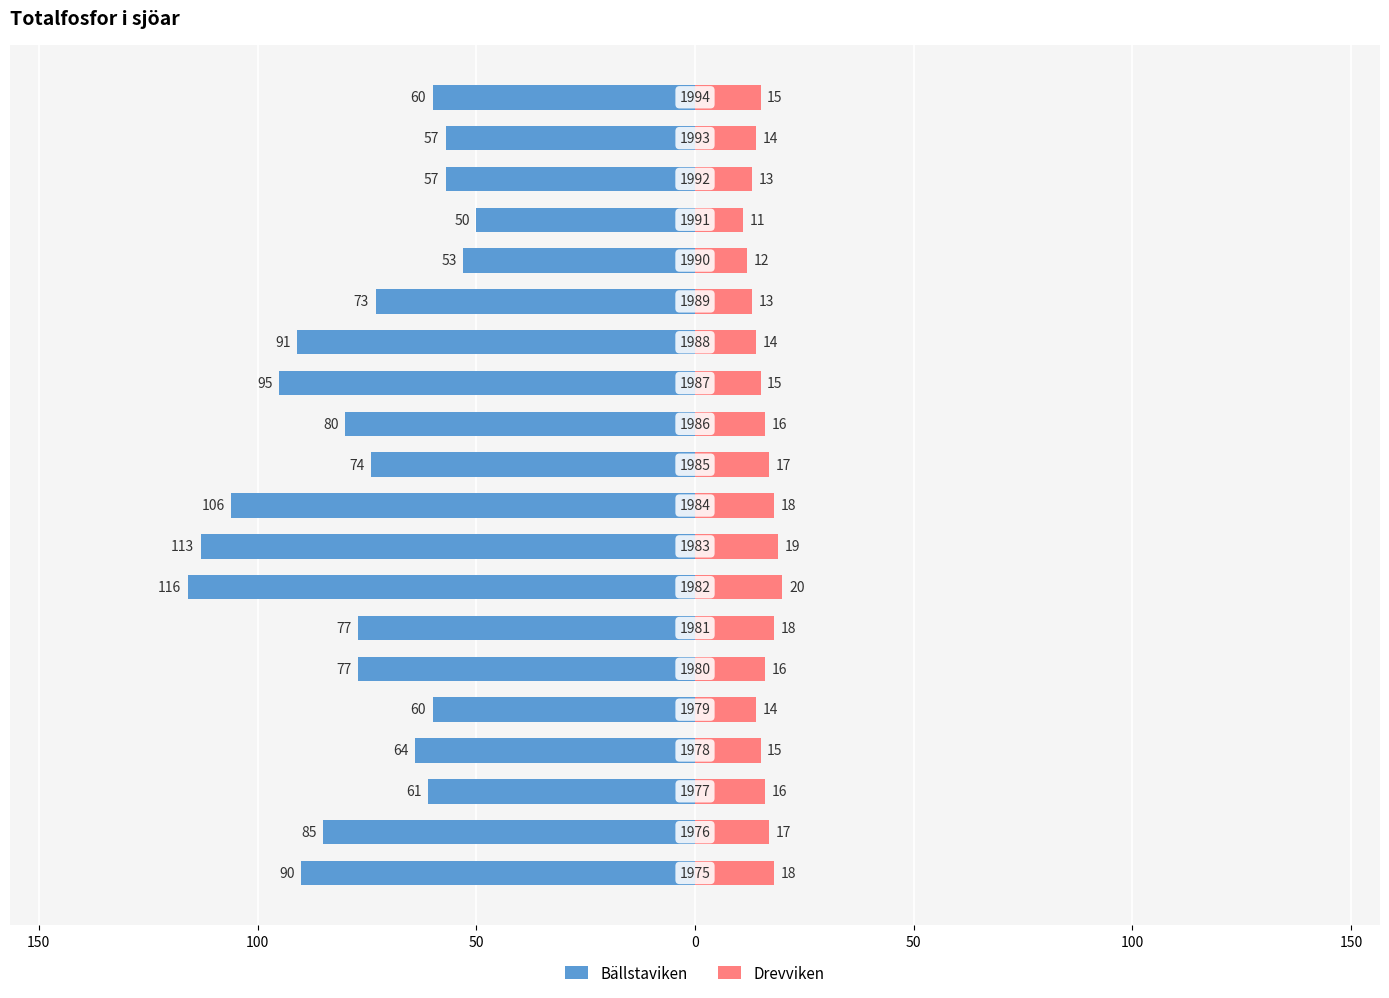

Reading left to right, list all the values displayed in this chart.

Bällstaviken: -90	-85	-61	-64	-60	-77	-77	-116	-113	-106	-74	-80	-95	-91	-73	-53	-50	-57	-57	-60
Drevviken: 18	17	16	15	14	16	18	20	19	18	17	16	15	14	13	12	11	13	14	15